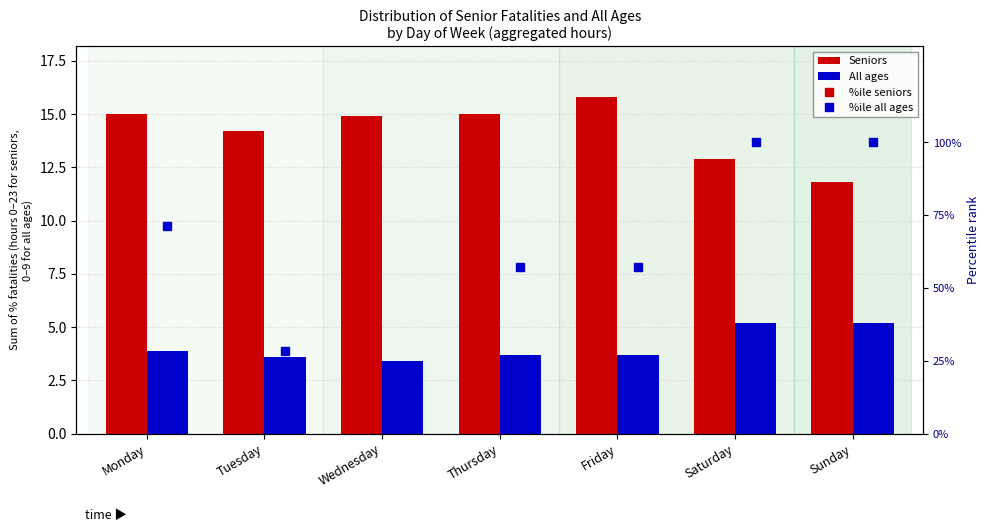

The value of All ages at Monday is 0.8. True or false?

False